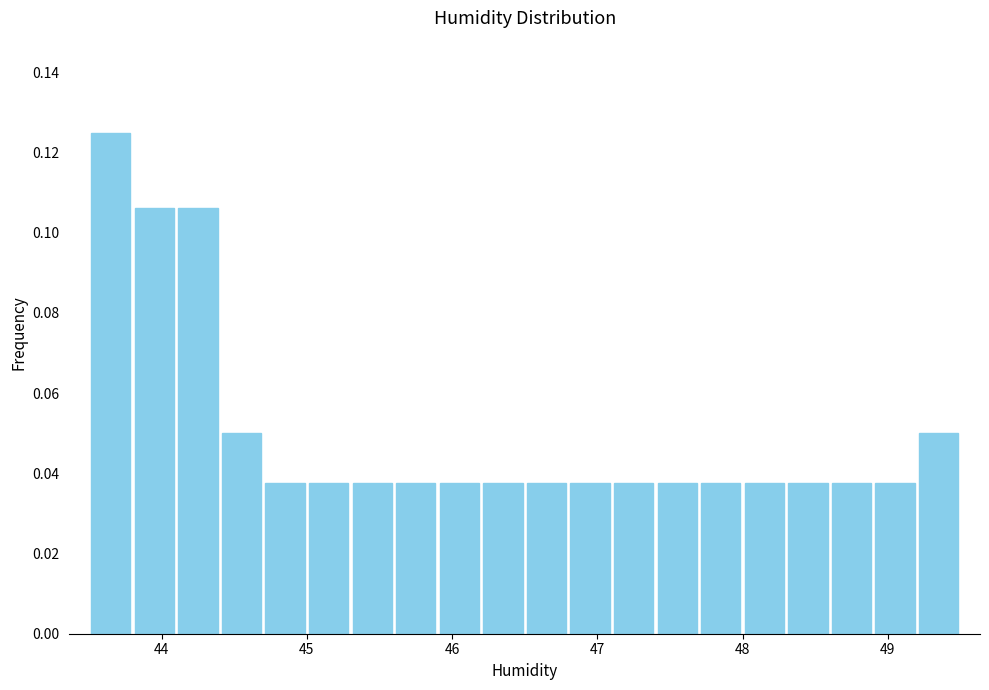

Read against the x-axis, roughly where is the centre of the tallest bar?

43.7